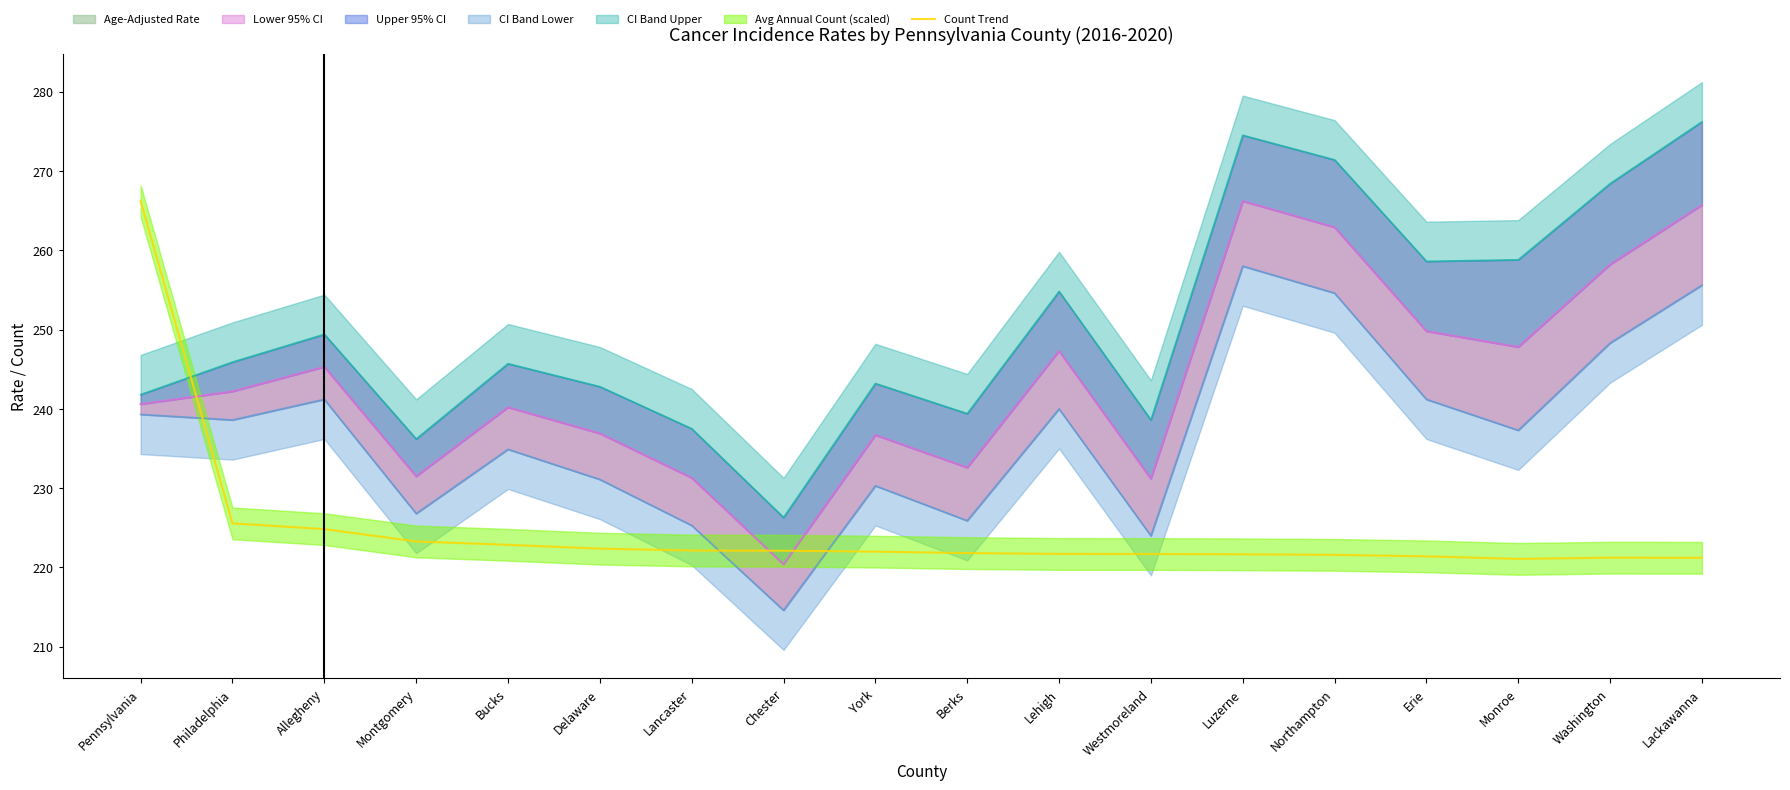

What value does the Count Trend series have at Luzerne?

221.7